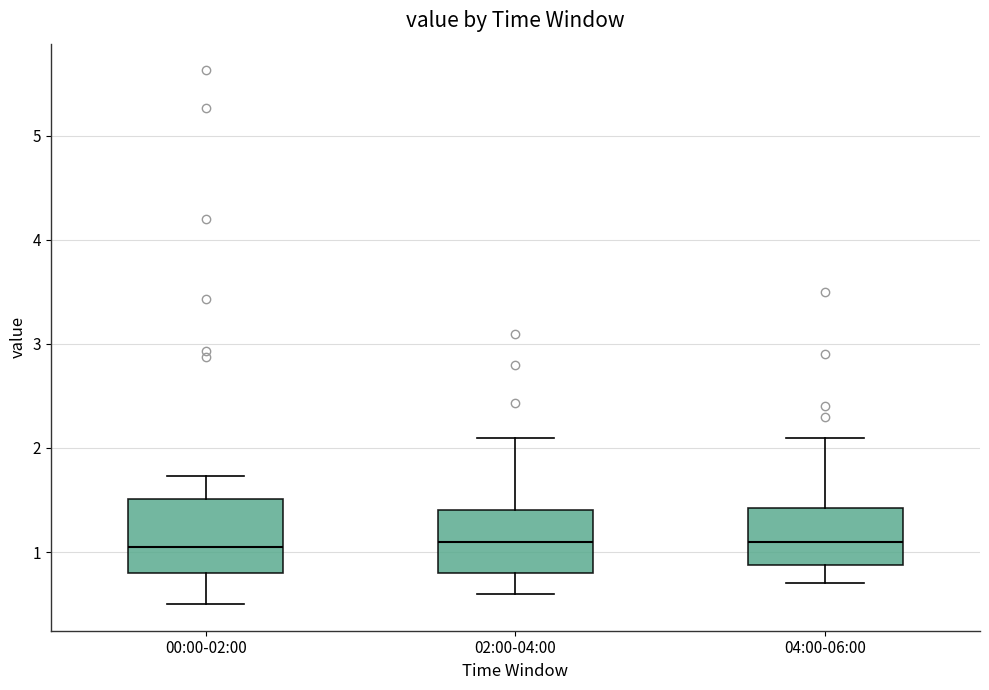

Which box is the tallest, from its lower edge to its upper edge?

00:00-02:00